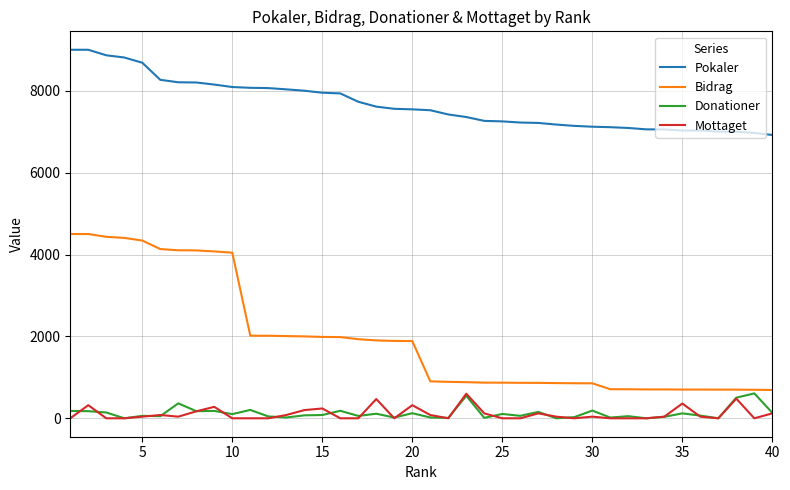

What is the highest value of the Bidrag series?

4500